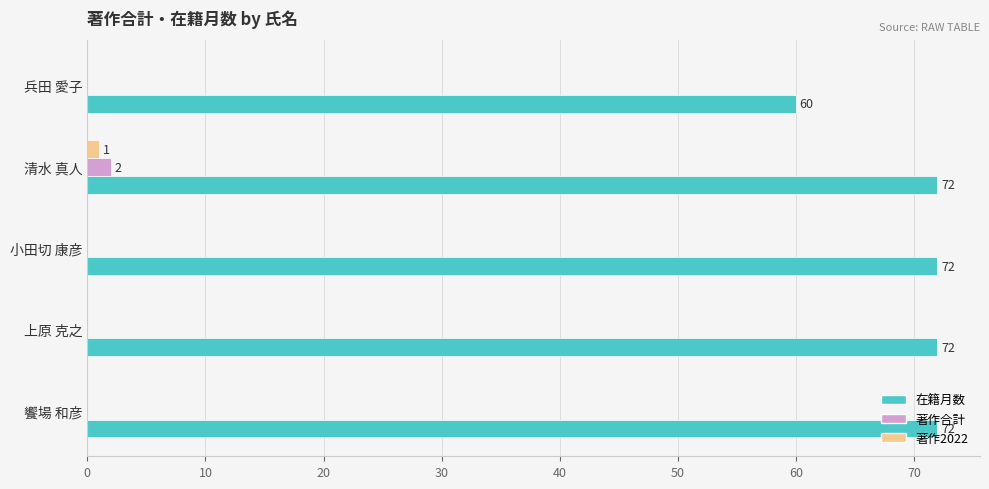

How many data points does each series have?

5